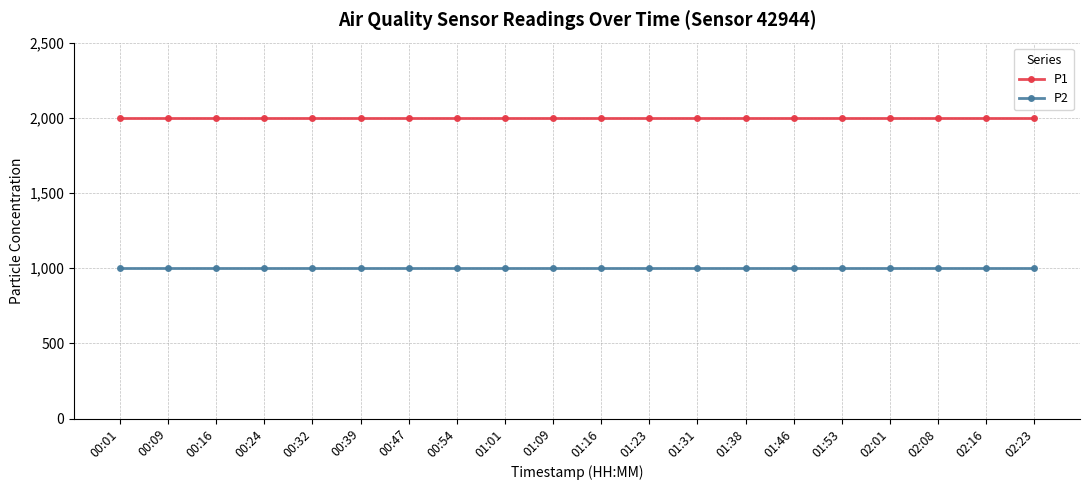

What are all the series names shown in the legend?

P1, P2